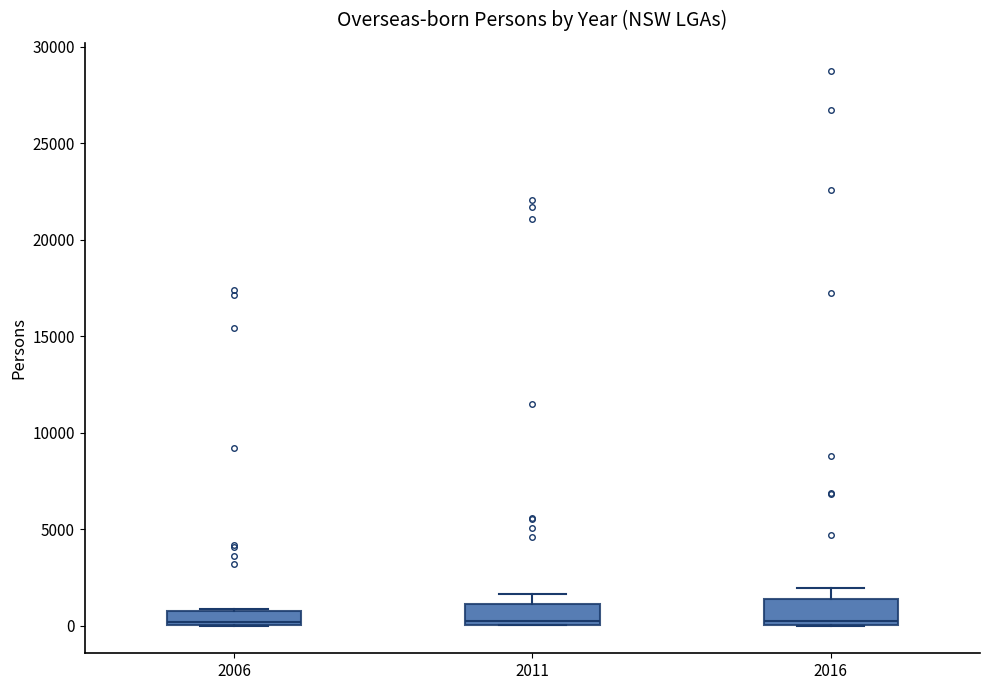

Where is the upper edge of the box at x = 2006 on the y-axis? The values are not printed on the chart, so give them approximately, as read against the axis.

1000